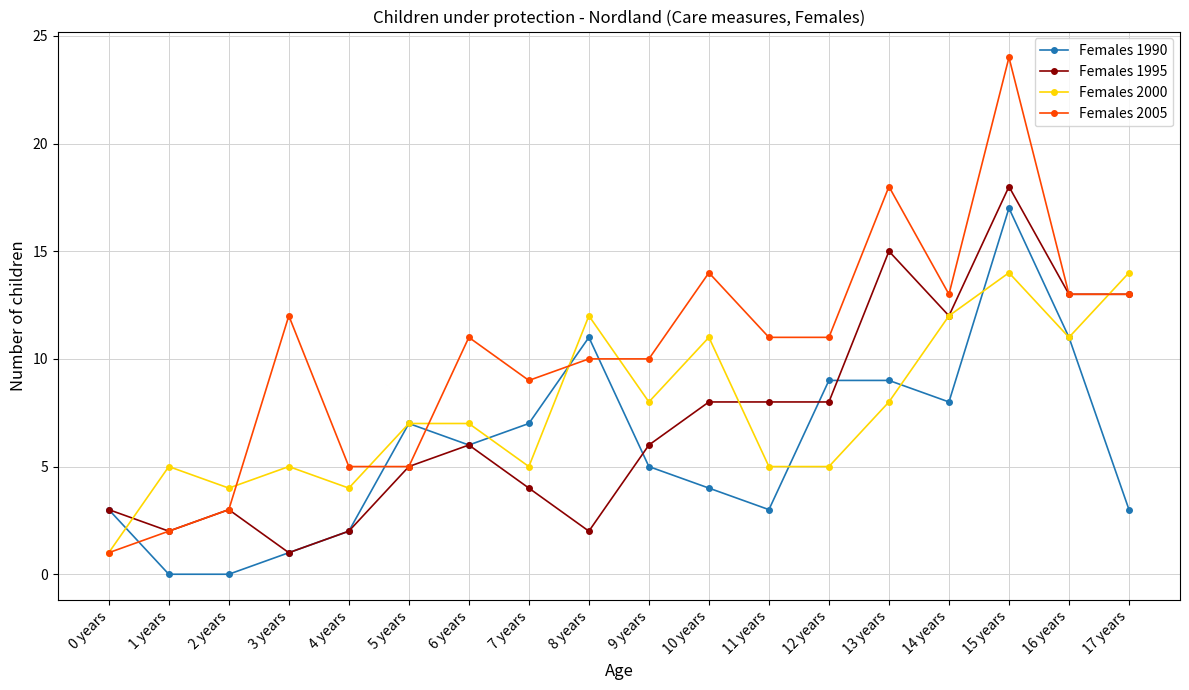

Reading left to right, what are all the values shown in this chart?

Females 1990: 3	0	0	1	2	7	6	7	11	5	4	3	9	9	8	17	11	3
Females 1995: 3	2	3	1	2	5	6	4	2	6	8	8	8	15	12	18	13	13
Females 2000: 1	5	4	5	4	7	7	5	12	8	11	5	5	8	12	14	11	14
Females 2005: 1	2	3	12	5	5	11	9	10	10	14	11	11	18	13	24	13	13